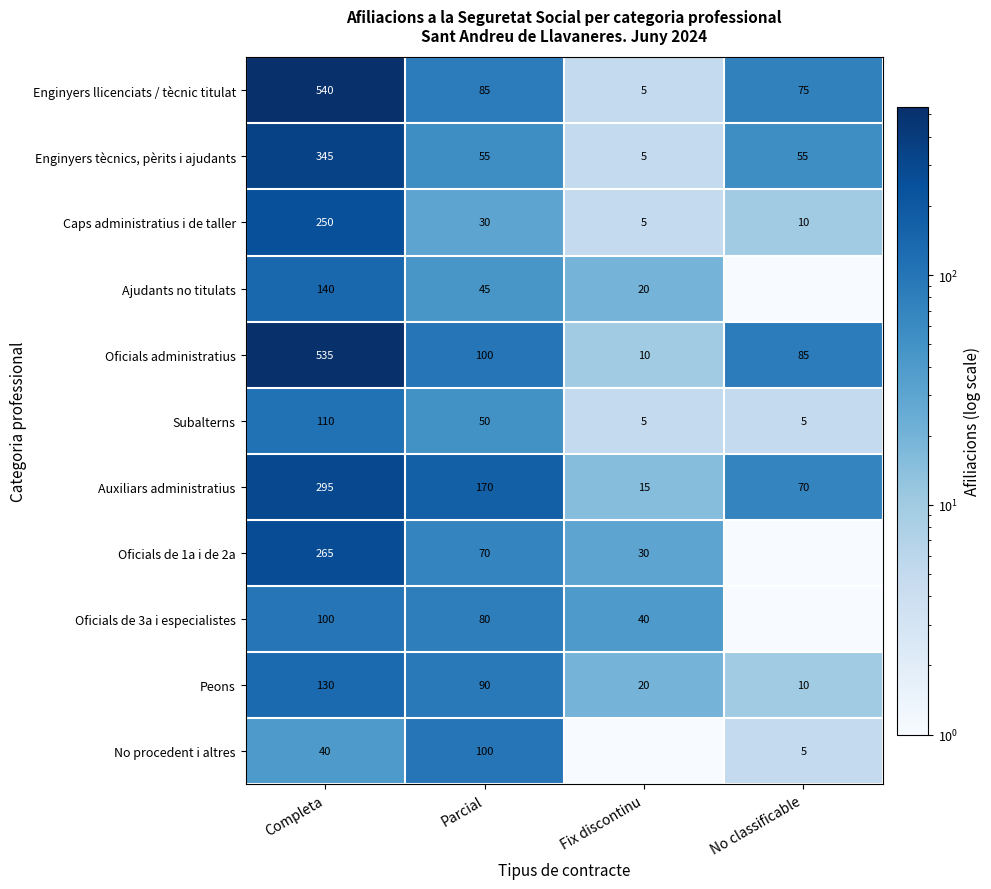

The value of Peons at No classificable is 15.2. True or false?

False